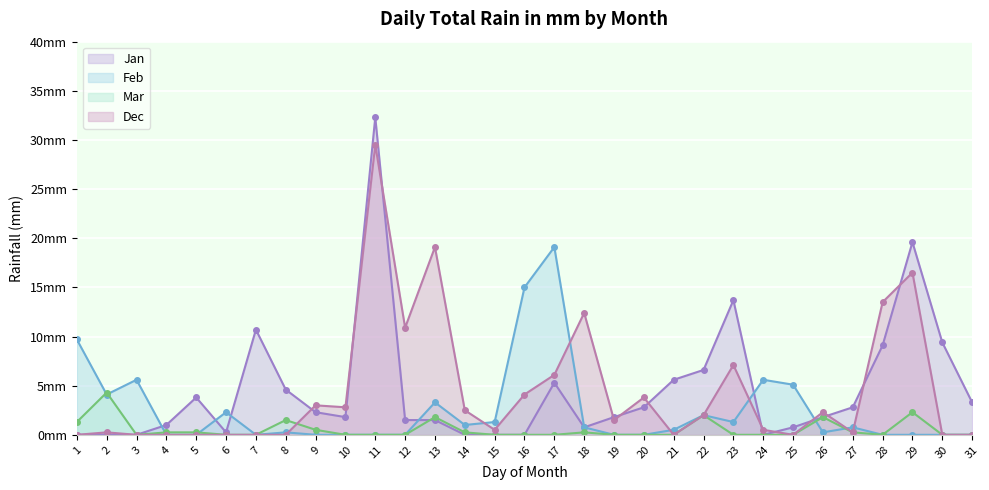

Reading left to right, what are all the values shown in this chart?

Jan: 1=0.0	2=0.0	3=0.0	4=1.0	5=3.8	6=0.2	7=10.7	8=4.6	9=2.3	10=1.8	11=32.3	12=1.5	13=1.5	14=0.0	15=0.0	16=0.0	17=5.3	18=0.8	19=1.8	20=2.8	21=5.6	22=6.6	23=13.7	24=0.0	25=0.8	26=1.8	27=2.8	28=9.1	29=19.6	30=9.4	31=3.3
Feb: 1=9.7	2=4.1	3=5.6	4=0.0	5=0.0	6=2.3	7=0.0	8=0.2	9=0.0	10=0.0	11=0.0	12=0.0	13=3.3	14=1.0	15=1.3	16=15.0	17=19.1	18=0.8	19=0.0	20=0.0	21=0.5	22=2.0	23=1.3	24=5.6	25=5.1	26=0.2	27=0.8	28=0.0	29=0.0	30=0.0	31=0.0
Mar: 1=1.3	2=4.3	3=0.0	4=0.2	5=0.2	6=0.0	7=0.0	8=1.5	9=0.5	10=0.0	11=0.0	12=0.0	13=1.8	14=0.2	15=0.0	16=0.0	17=0.0	18=0.2	19=0.0	20=0.0	21=0.0	22=2.0	23=0.0	24=0.0	25=0.0	26=1.8	27=0.2	28=0.0	29=2.3	30=0.0	31=0.0
Dec: 1=0.0	2=0.2	3=0.0	4=0.0	5=0.0	6=0.0	7=0.0	8=0.0	9=3.0	10=2.8	11=29.5	12=10.9	13=19.1	14=2.5	15=0.5	16=4.1	17=6.1	18=12.4	19=1.5	20=3.8	21=0.0	22=2.0	23=7.1	24=0.5	25=0.0	26=2.3	27=0.2	28=13.5	29=16.5	30=0.0	31=0.0